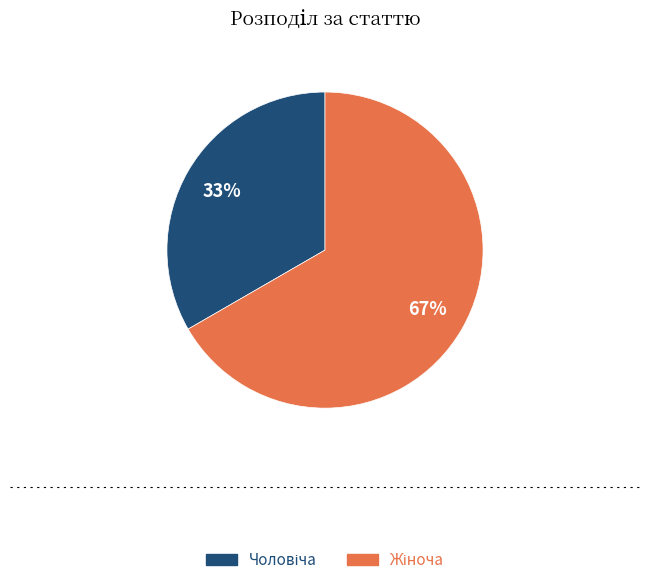

To the nearest percent, what is the average slice percentage?

50%